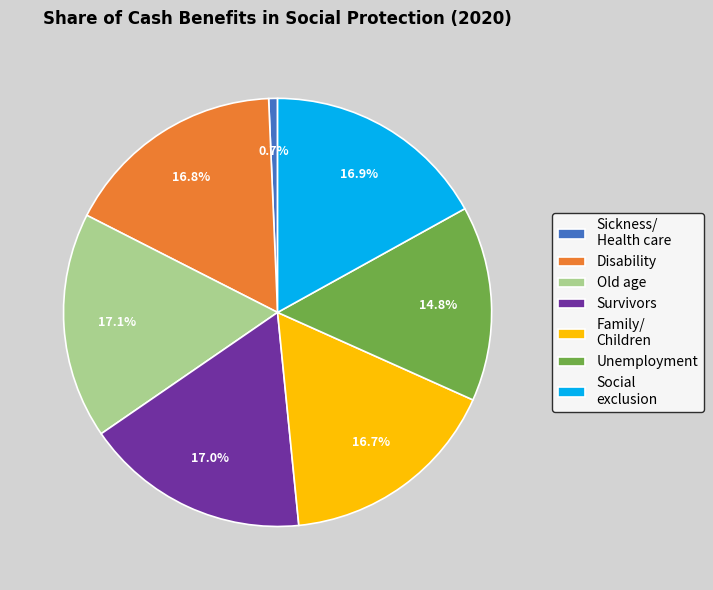

To the nearest percent, what percentage of the pie is Social exclusion?

17%